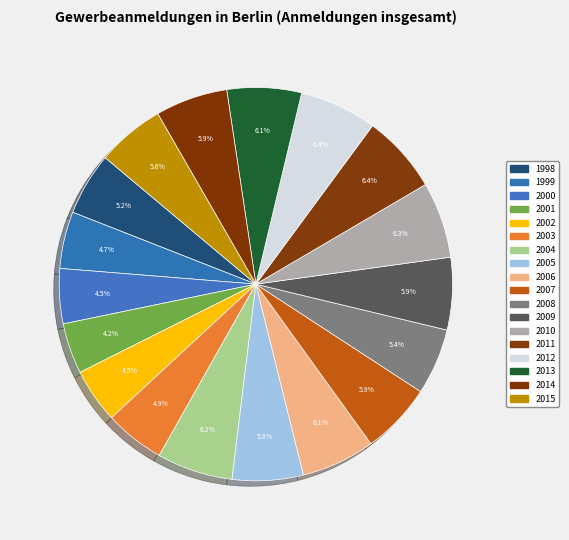

Count the number of slices in the pie.

18